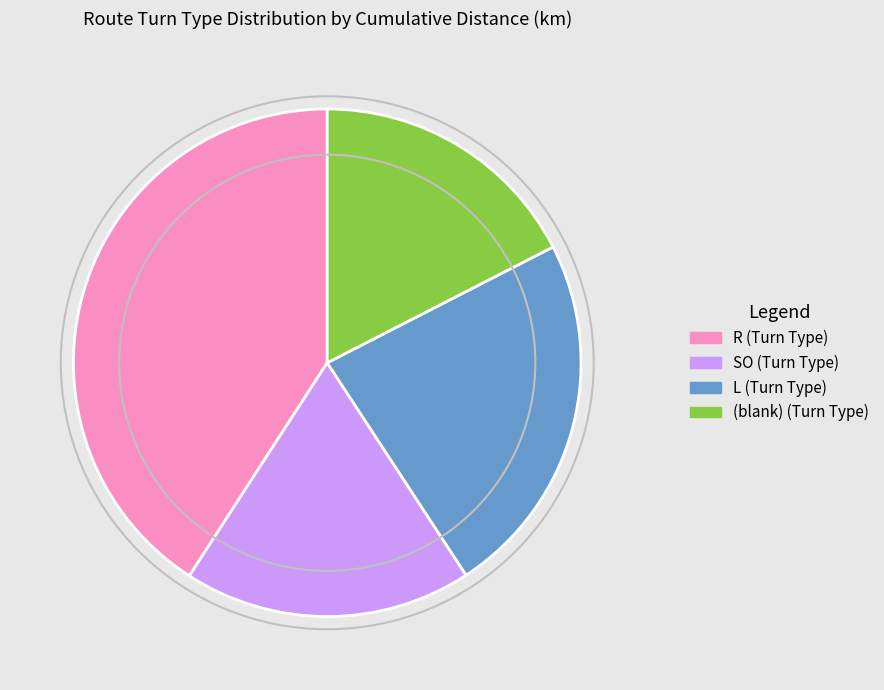

Is there any slice that represents more than half of the pie?

No